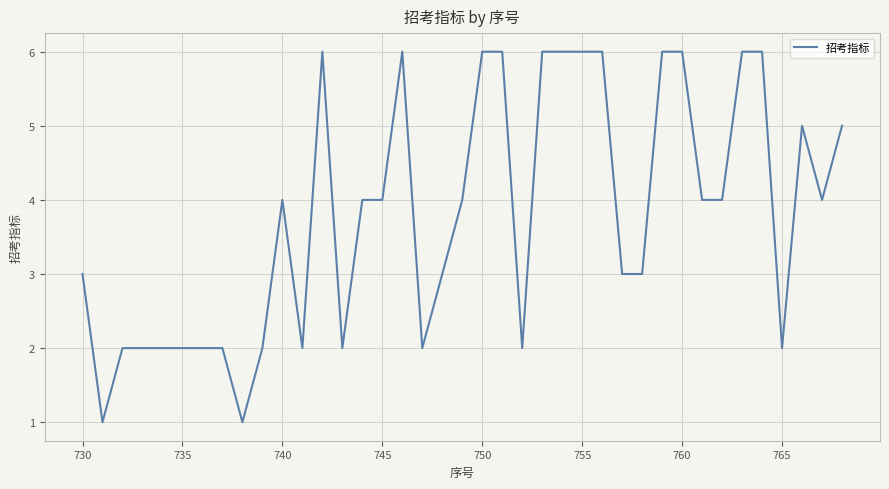

What is the difference between the maximum and minimum values?

5